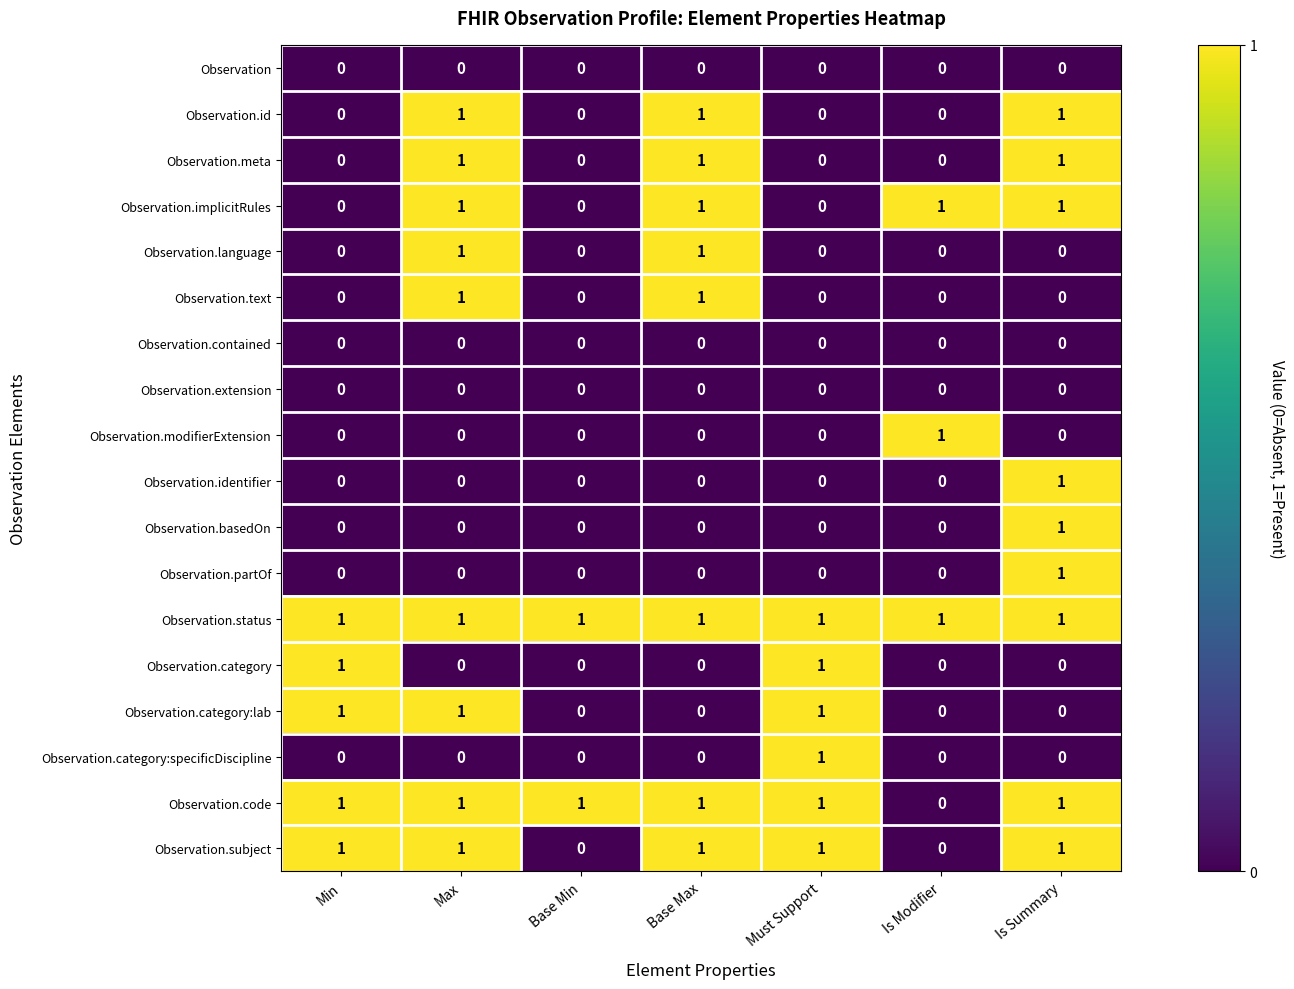

Which series has the largest total across all categories?

Observation.status